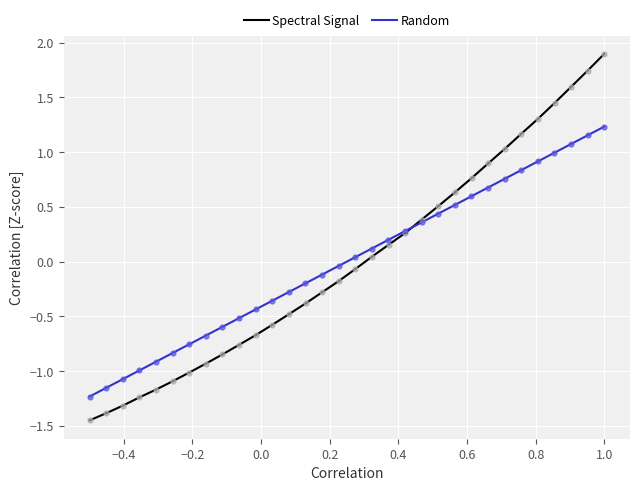

Which series reaches the maximum Y coordinate?

Spectral Signal